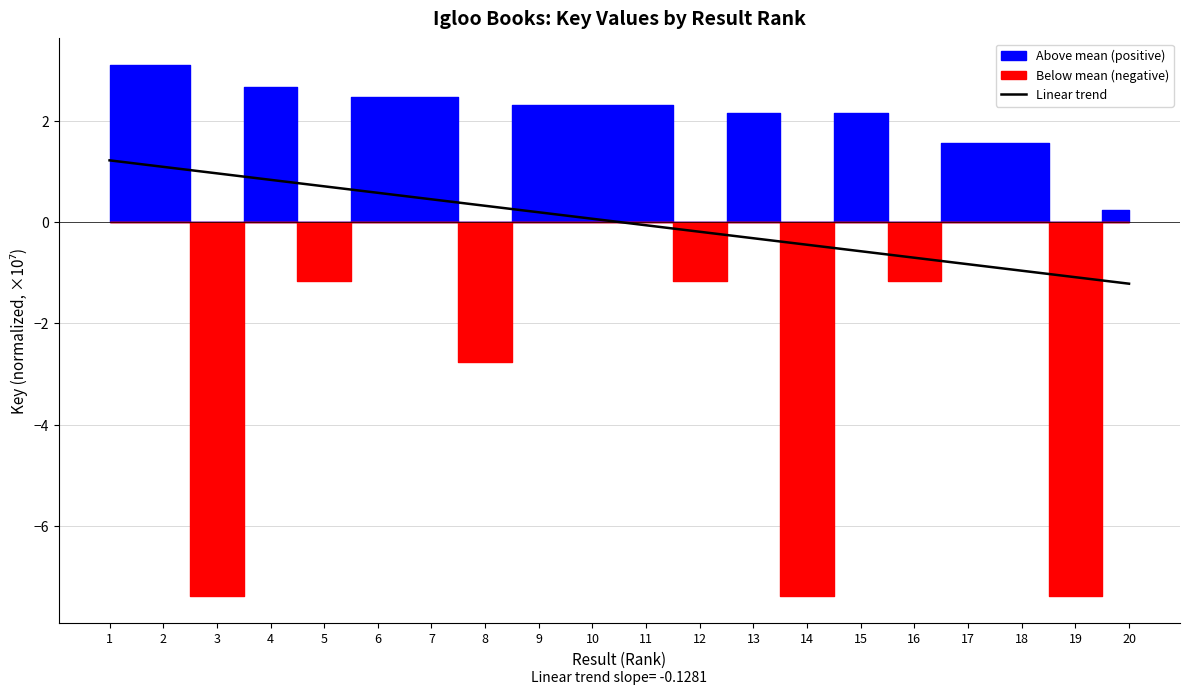

The chart shows a value of -1.3 at 17. True or false?

False